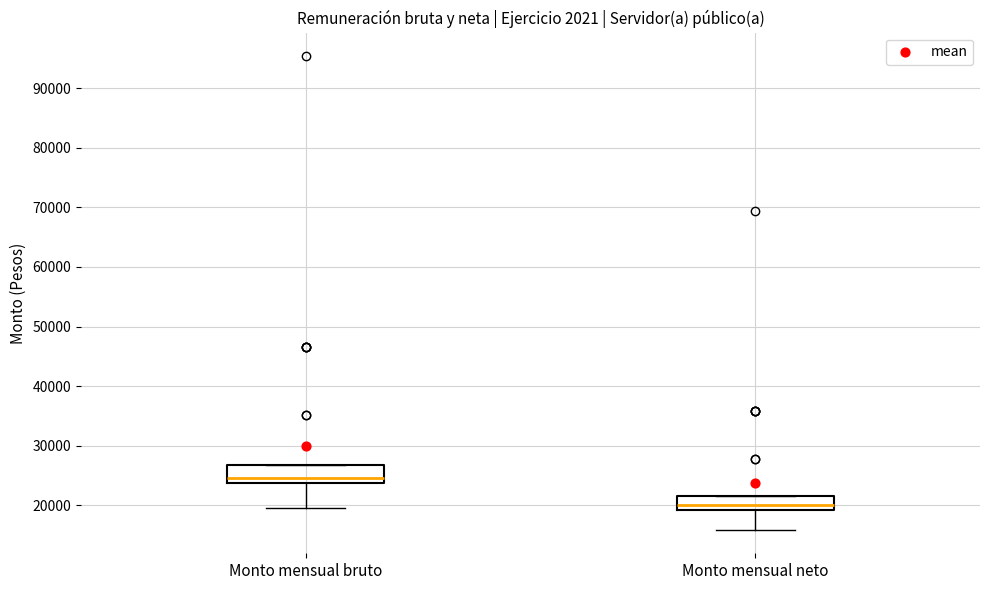

Which box's median line is the lowest?

Monto mensual neto